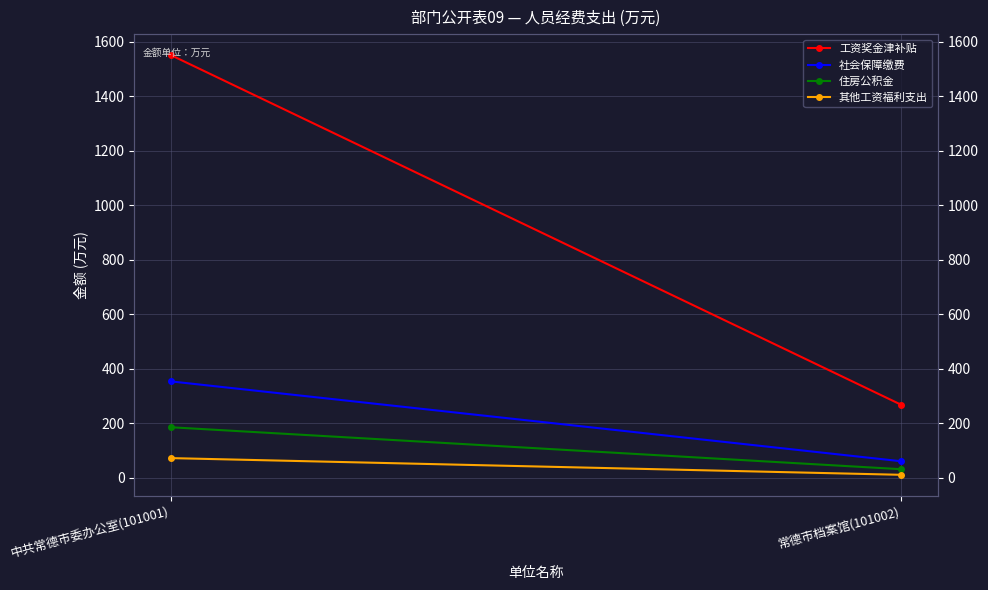

At which label does 其他工资福利支出 first exceed 72?

中共常德市委办公室(101001)